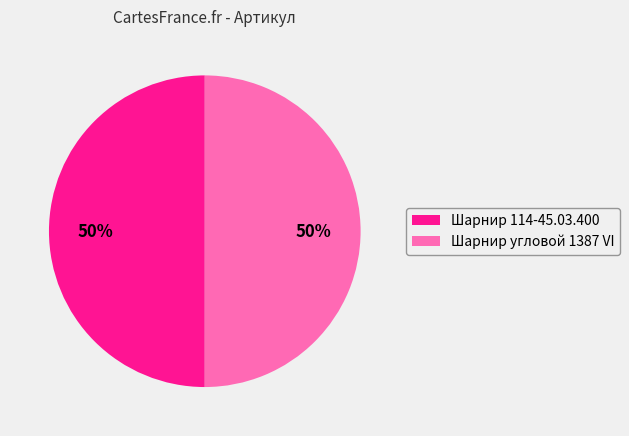

How many slices are in this pie chart?

2